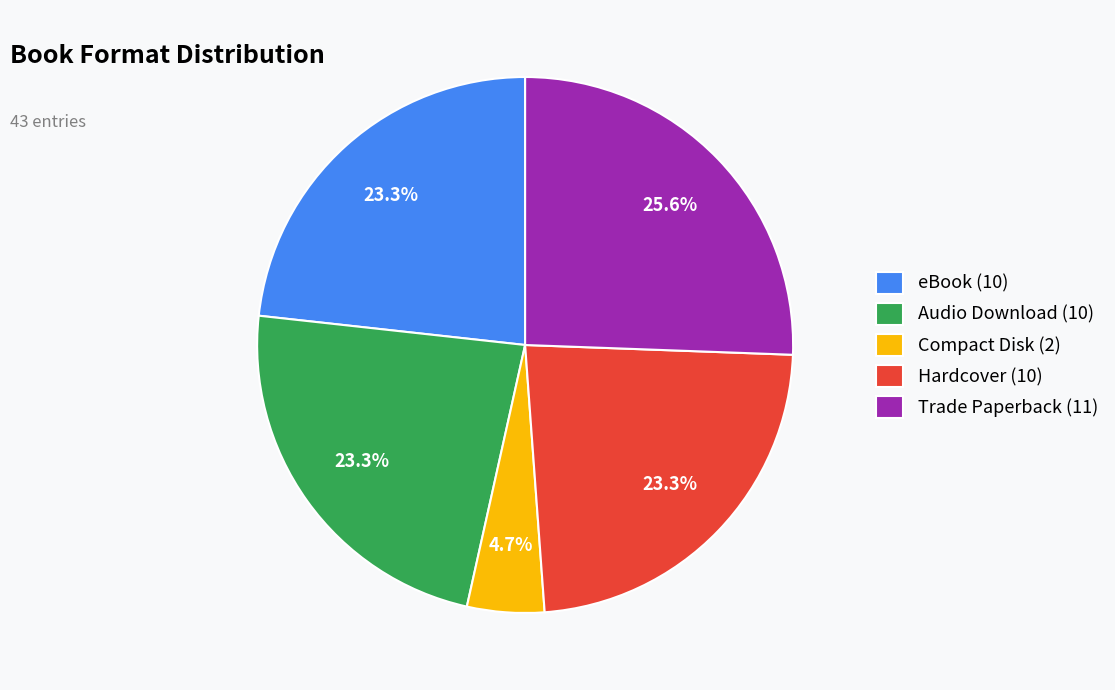

Does any single category account for the majority?

No